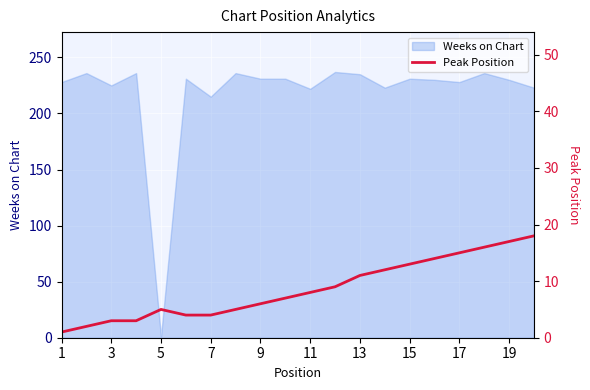

How many lines are shown in the chart?

1